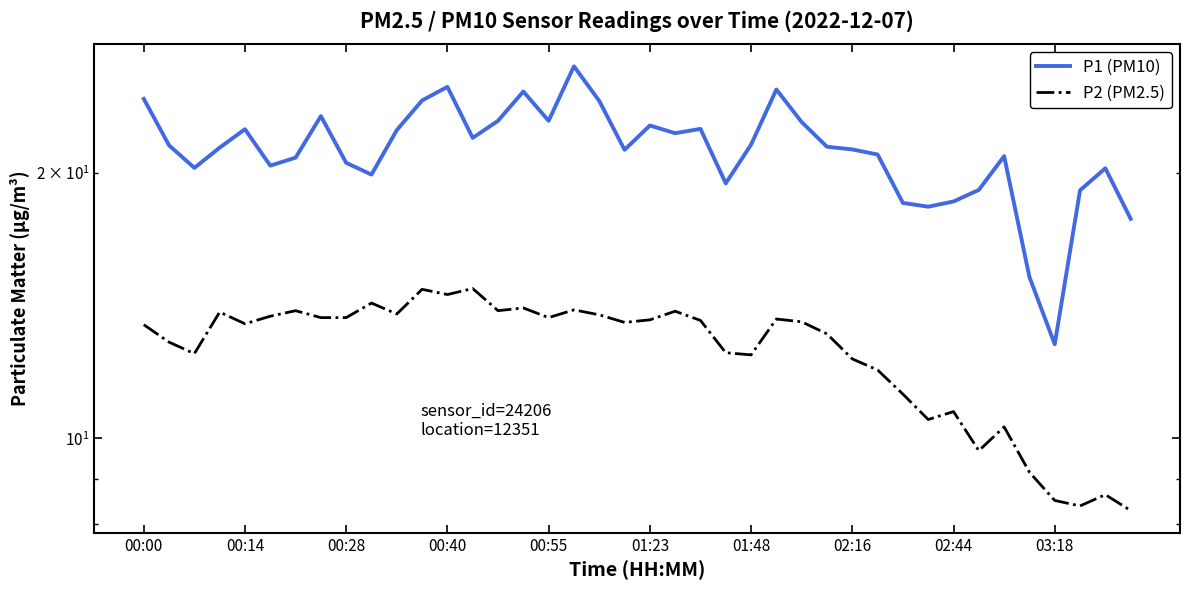

What is the maximum value for P1 (PM10)?

26.4